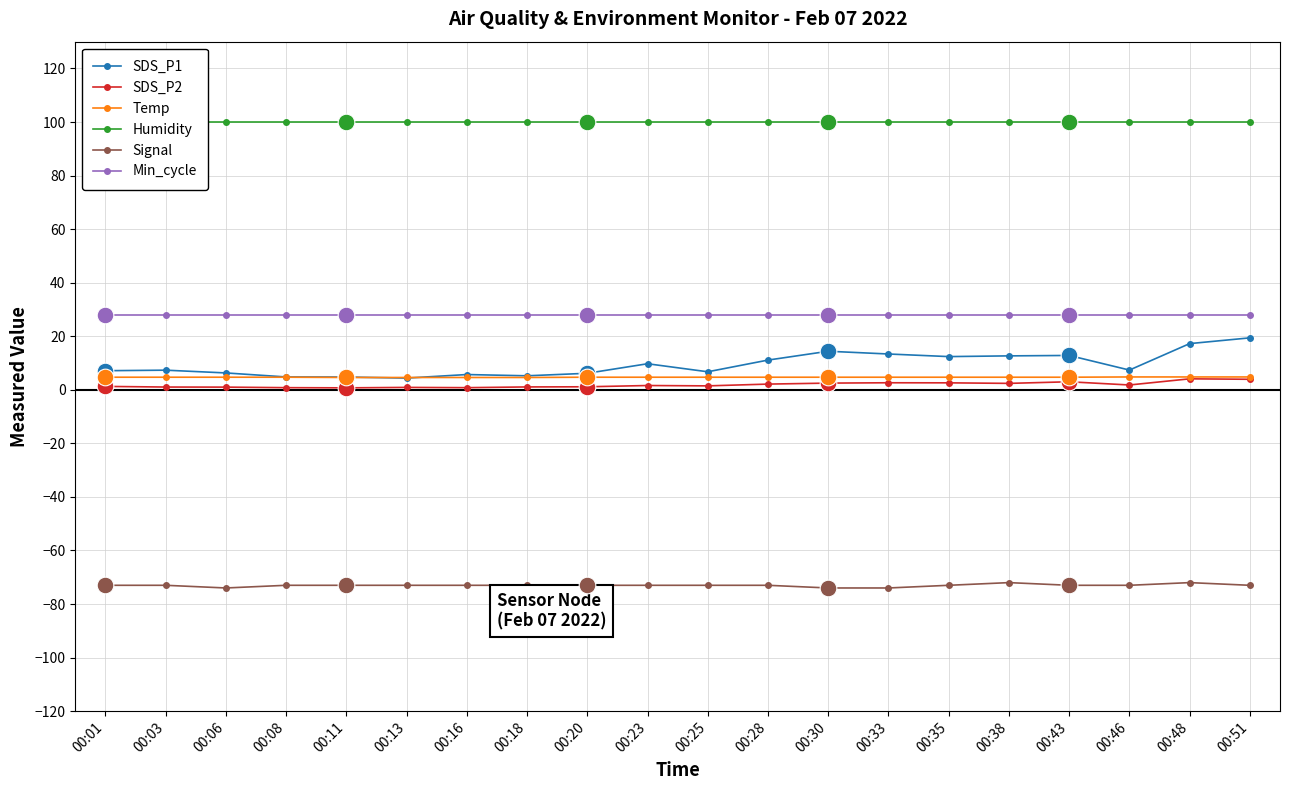

Reading left to right, list all the values displayed in this chart.

SDS_P1: 00:01=7.1	00:03=7.3	00:06=6.3	00:08=4.8	00:11=4.8	00:13=4.4	00:16=5.7	00:18=5.2	00:20=6.2	00:23=9.7	00:25=6.7	00:28=11.1	00:30=14.4	00:33=13.4	00:35=12.4	00:38=12.7	00:43=12.8	00:46=7.4	00:48=17.2	00:51=19.4
SDS_P2: 00:01=1.3	00:03=1.0	00:06=1.0	00:08=0.8	00:11=0.7	00:13=0.9	00:16=0.8	00:18=1.1	00:20=1.1	00:23=1.6	00:25=1.5	00:28=2.1	00:30=2.5	00:33=2.6	00:35=2.6	00:38=2.4	00:43=3.0	00:46=1.8	00:48=4.1	00:51=3.9
Temp: 00:01=4.7	00:03=4.7	00:06=4.7	00:08=4.7	00:11=4.6	00:13=4.6	00:16=4.6	00:18=4.6	00:20=4.7	00:23=4.7	00:25=4.7	00:28=4.7	00:30=4.7	00:33=4.7	00:35=4.7	00:38=4.7	00:43=4.7	00:46=4.8	00:48=4.8	00:51=4.8
Humidity: 00:01=99.9	00:03=99.9	00:06=99.9	00:08=99.9	00:11=99.9	00:13=99.9	00:16=99.9	00:18=99.9	00:20=99.9	00:23=99.9	00:25=99.9	00:28=99.9	00:30=99.9	00:33=99.9	00:35=99.9	00:38=99.9	00:43=99.9	00:46=99.9	00:48=99.9	00:51=99.9
Signal: 00:01=-73.0	00:03=-73.0	00:06=-74.0	00:08=-73.0	00:11=-73.0	00:13=-73.0	00:16=-73.0	00:18=-73.0	00:20=-73.0	00:23=-73.0	00:25=-73.0	00:28=-73.0	00:30=-74.0	00:33=-74.0	00:35=-73.0	00:38=-72.0	00:43=-73.0	00:46=-73.0	00:48=-72.0	00:51=-73.0
Min_cycle: 00:01=28.0	00:03=28.0	00:06=28.0	00:08=28.0	00:11=28.0	00:13=28.0	00:16=28.0	00:18=28.0	00:20=28.0	00:23=28.0	00:25=28.0	00:28=28.0	00:30=28.0	00:33=28.0	00:35=28.0	00:38=28.0	00:43=28.0	00:46=28.0	00:48=28.0	00:51=28.0